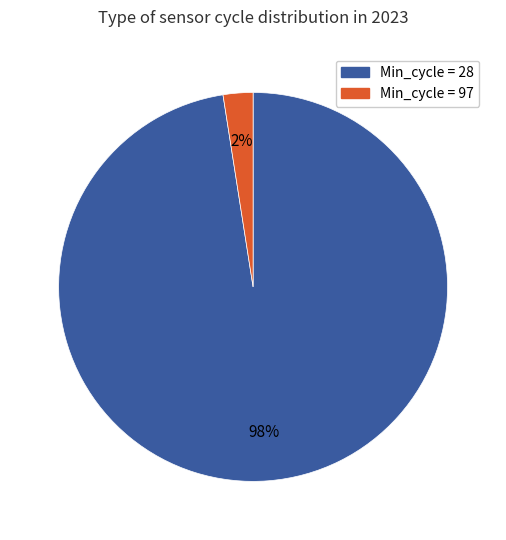

Is there any slice that represents more than half of the pie?

Yes